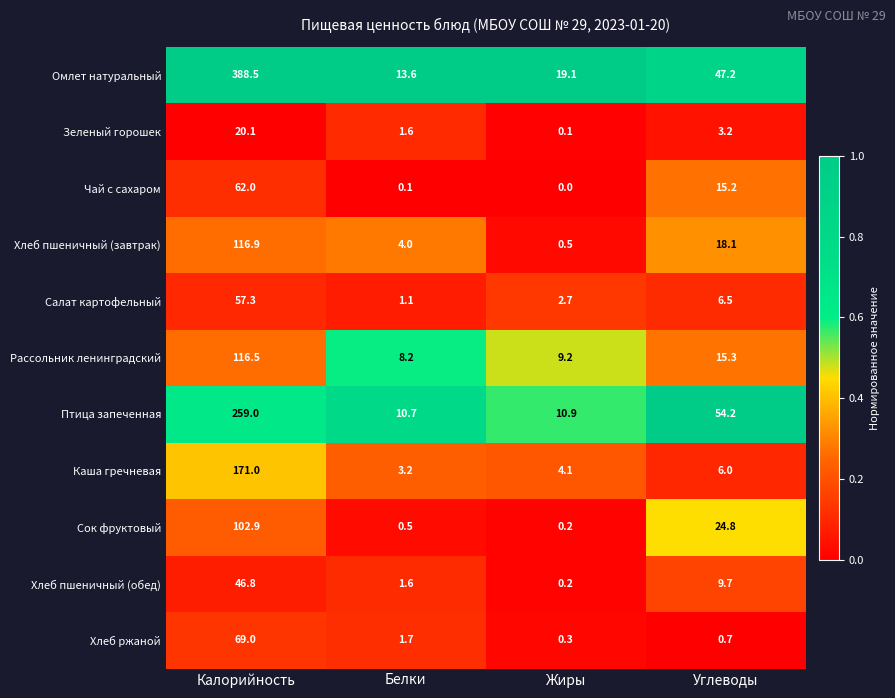

At which label does Сок фруктовый first exceed 24?

Калорийность